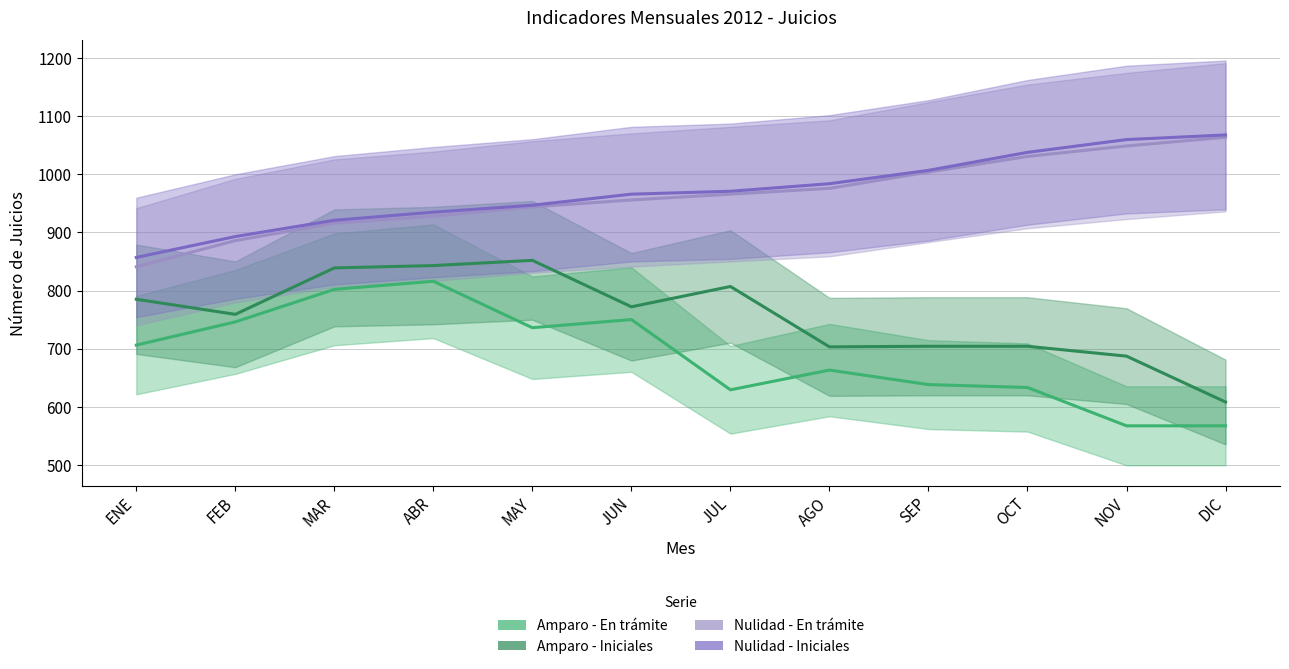

Where is the first local maximum for Juicios de Amparo - Iniciales?

MAY